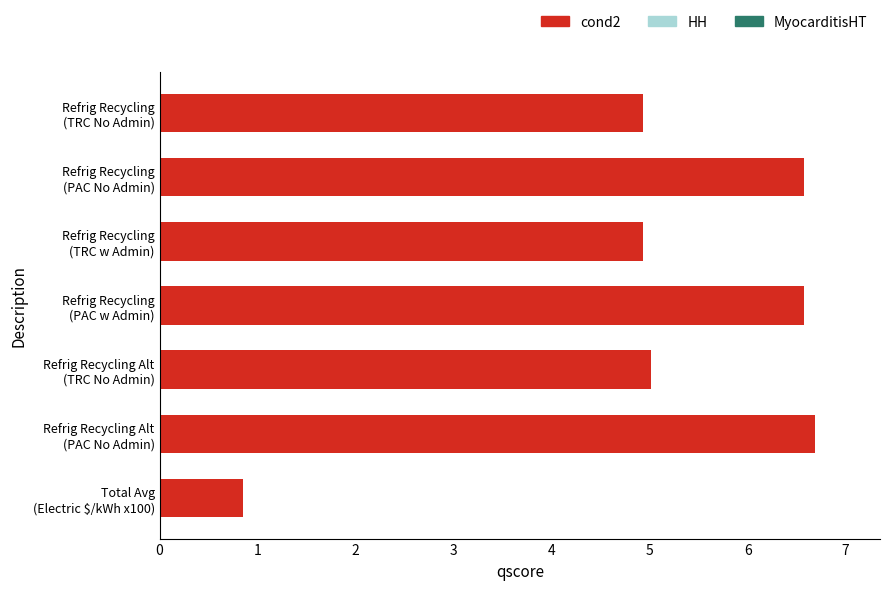

What is the maximum value shown in the chart?

6.7